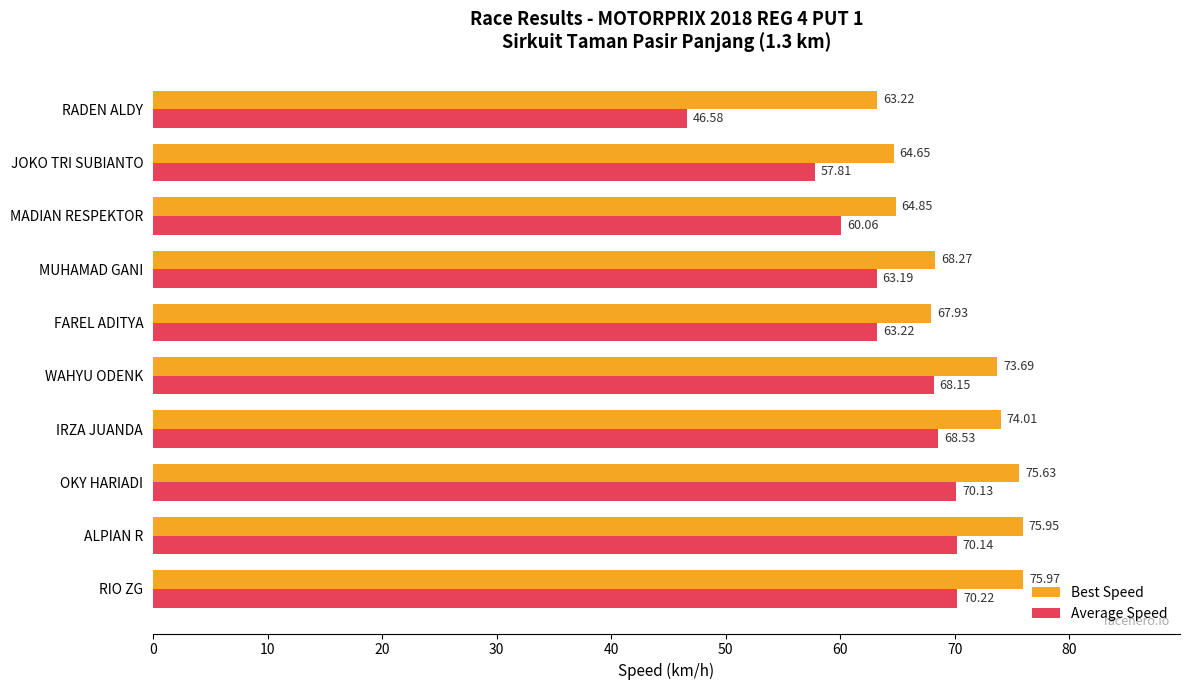

What is the difference between the highest and lowest values at WAHYU ODENK?

5.5